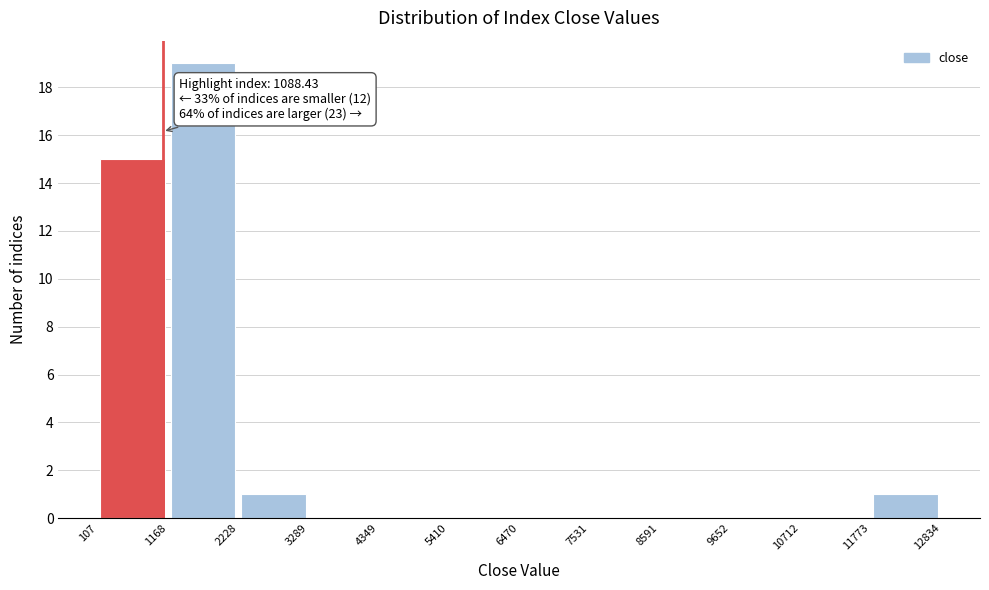

Over which range of the x-axis is the bar tallest?

1168 to 2228